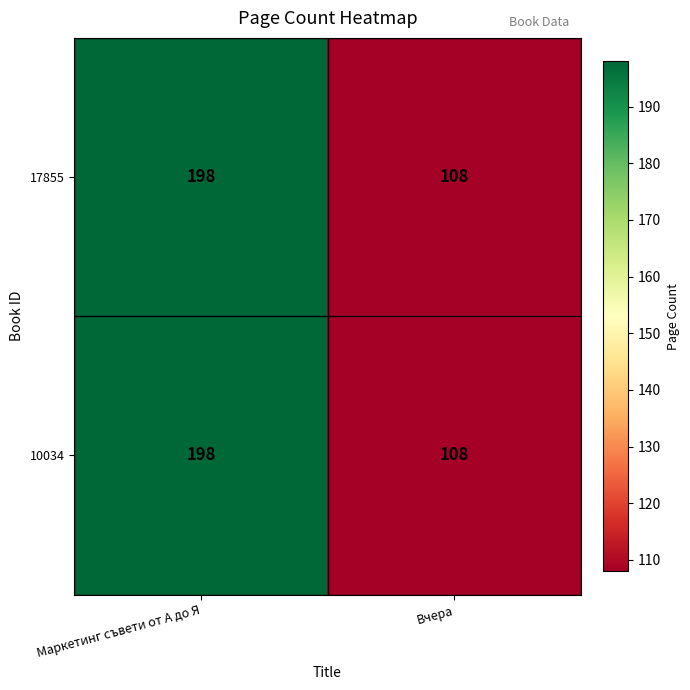

Reading left to right, extract all data points from this chart.

17855: 198	108
10034: 198	108